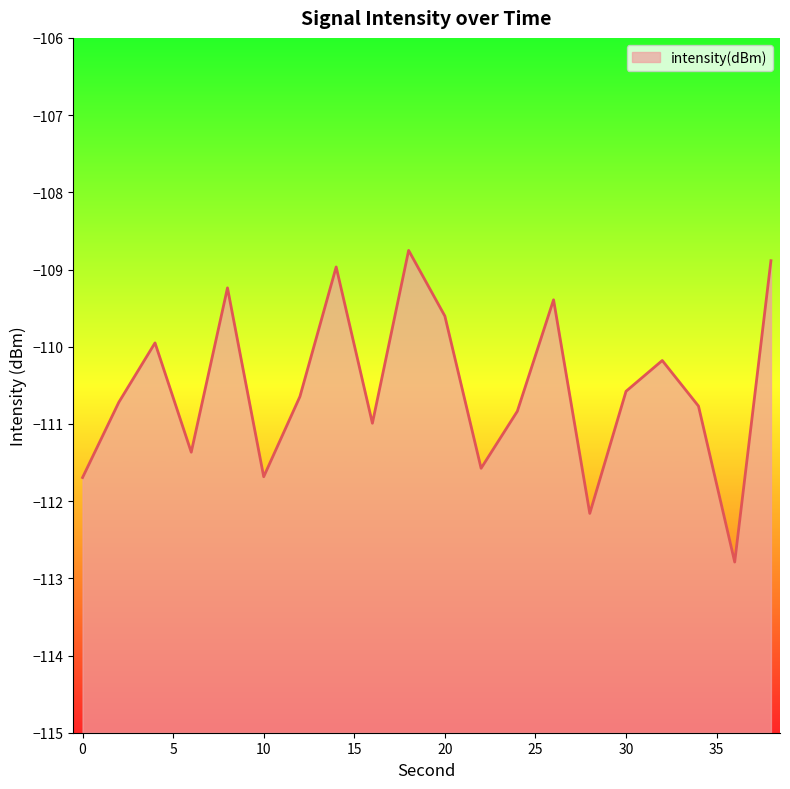

Rank the categories by value from highest to lowest.

18, 38, 14, 8, 26, 20, 4, 32, 30, 12, 2, 34, 24, 16, 6, 22, 10, 0, 28, 36